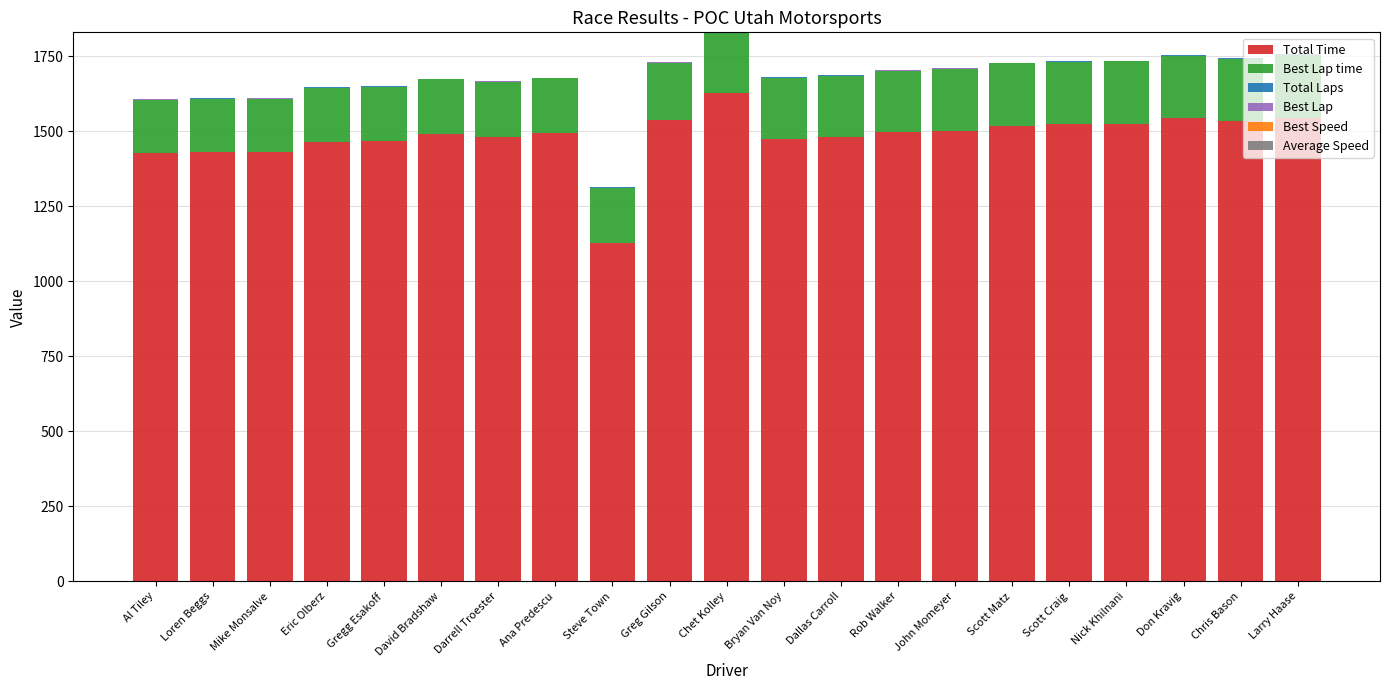

What is the maximum value for Total Time?

1627.3